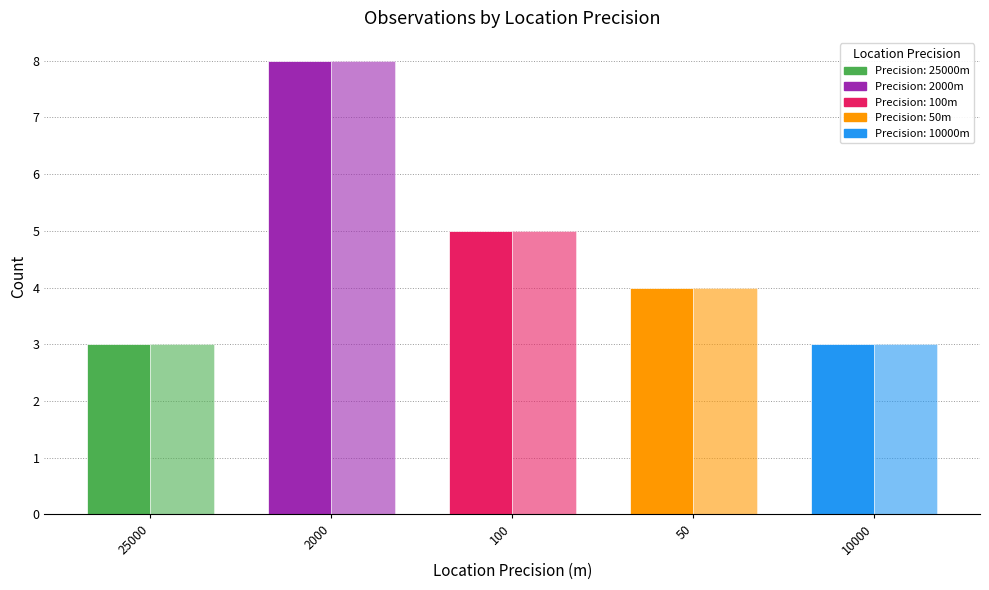

How many distinct data groups are displayed?

2